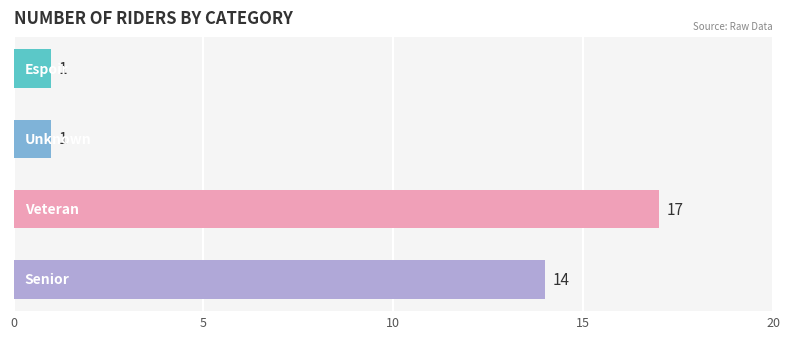

Reading bottom to top, what are all the values shown in this chart?

14	17	1	1